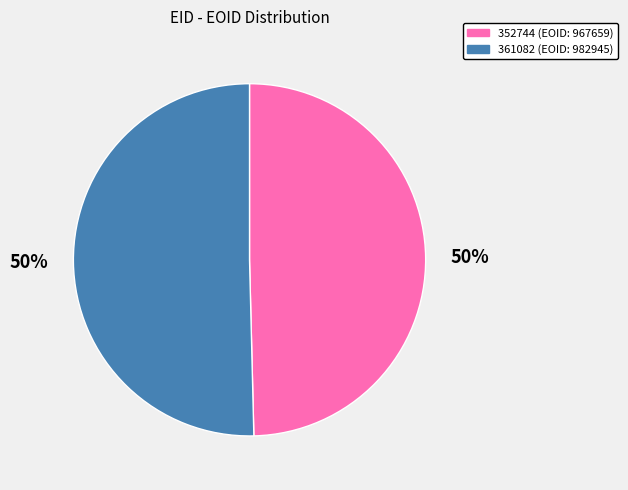

To the nearest percent, what is the average slice percentage?

50%